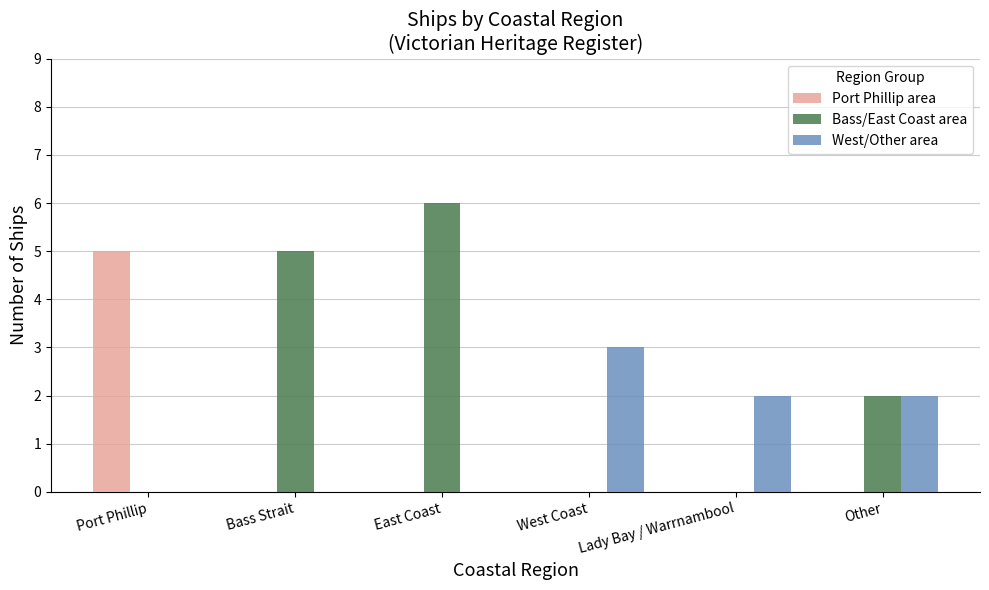

Is it true that Port Phillip area equals 2 at West Coast?

False